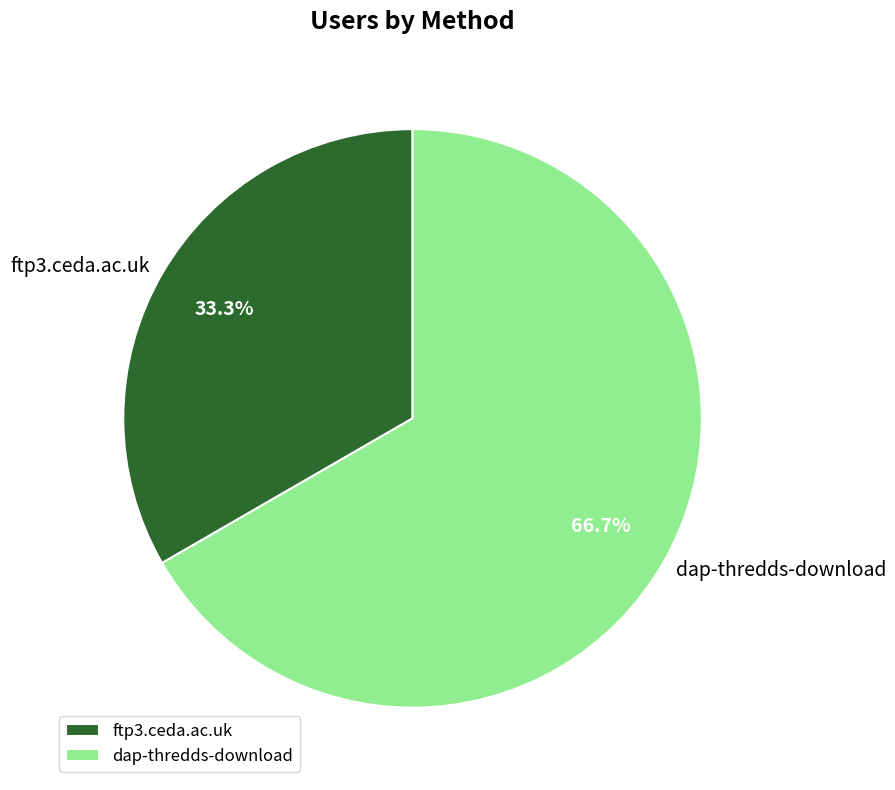

To the nearest percent, what is the combined percentage of ftp3.ceda.ac.uk and dap-thredds-download?

100%